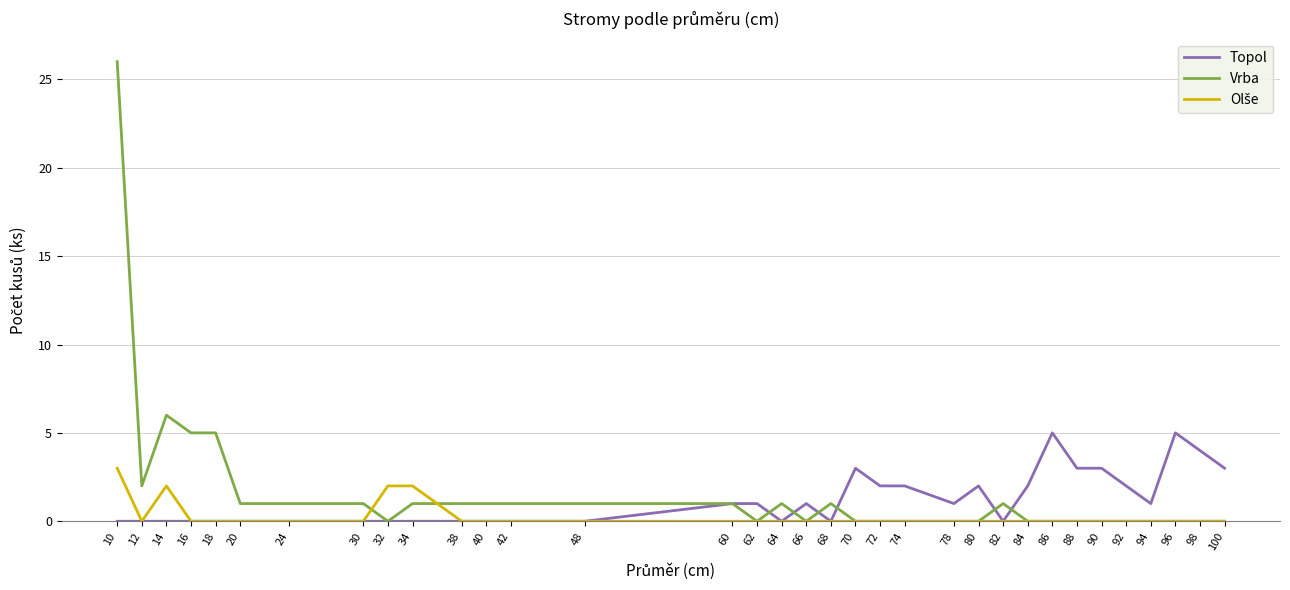

At which label does Vrba reach its peak?

10